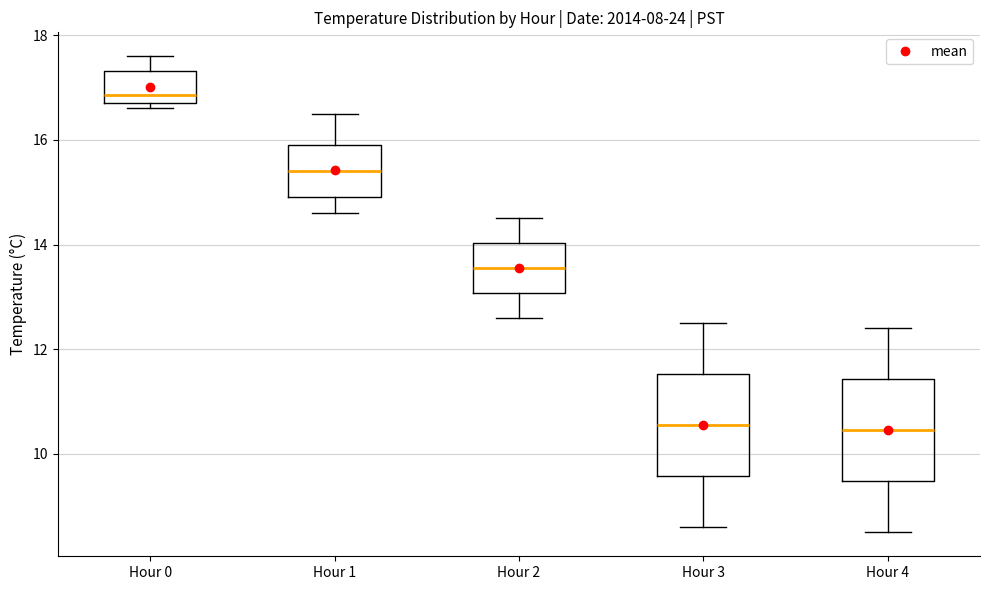

Which box's median line is the highest?

Hour 0